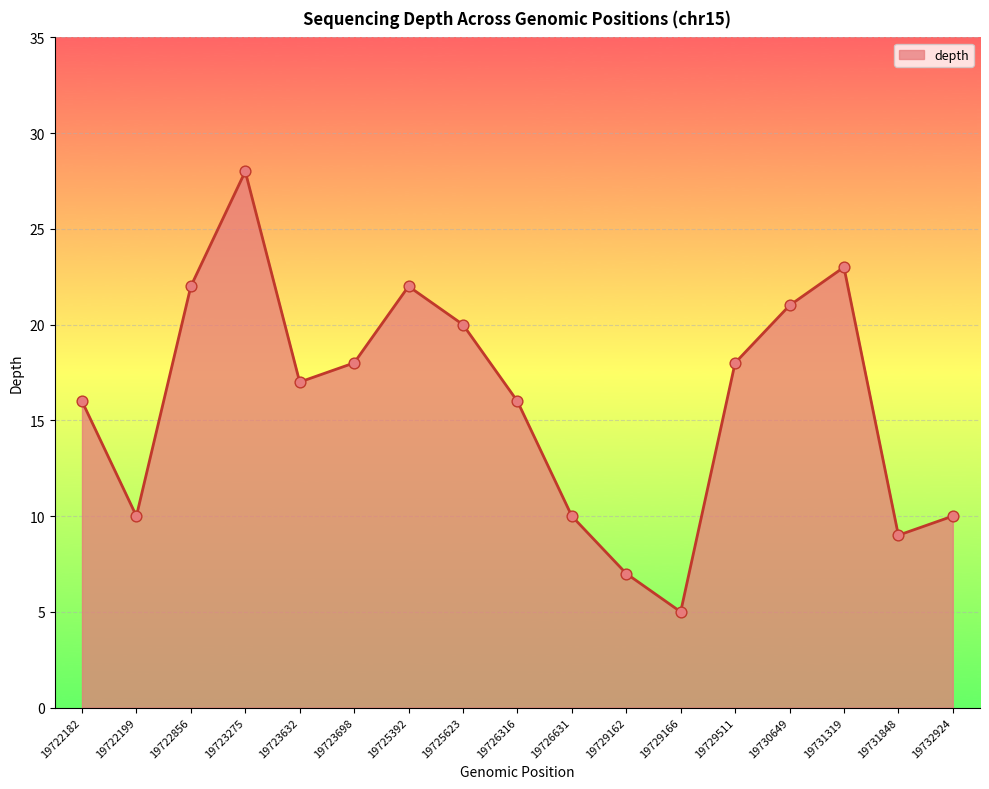

What is the change in value from 19722182 to 19723698?

+2